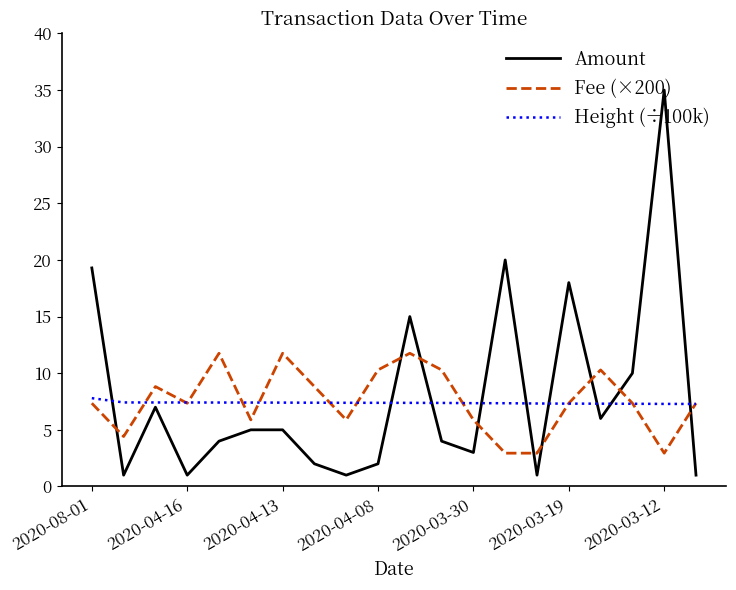

What is the smallest value displayed?

1.0